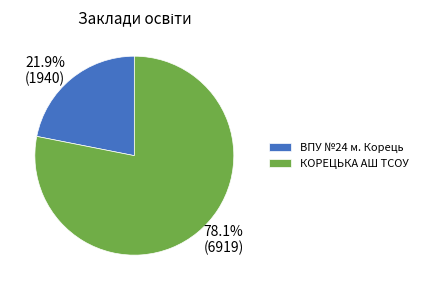

Is the sum of КОРЕЦЬКА АШ ТСОУ and ВПУ №24 м. Корець greater than half?

Yes